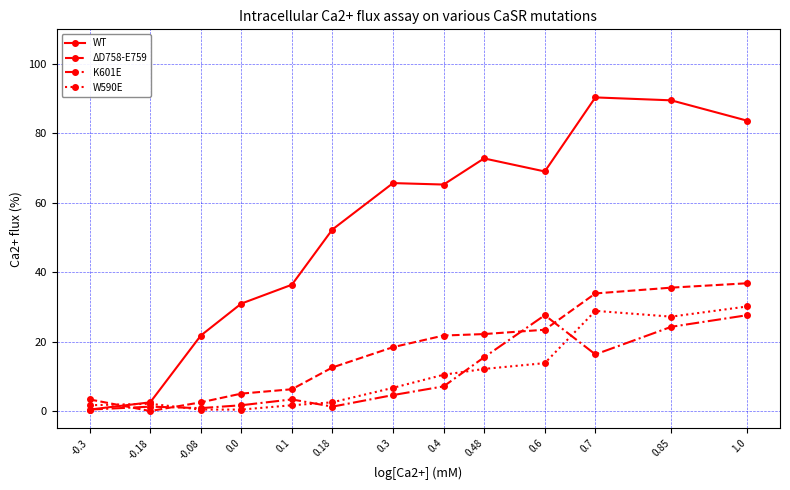

In W590E, how many points are higher than both neighbors (excluding endpoints)?

2